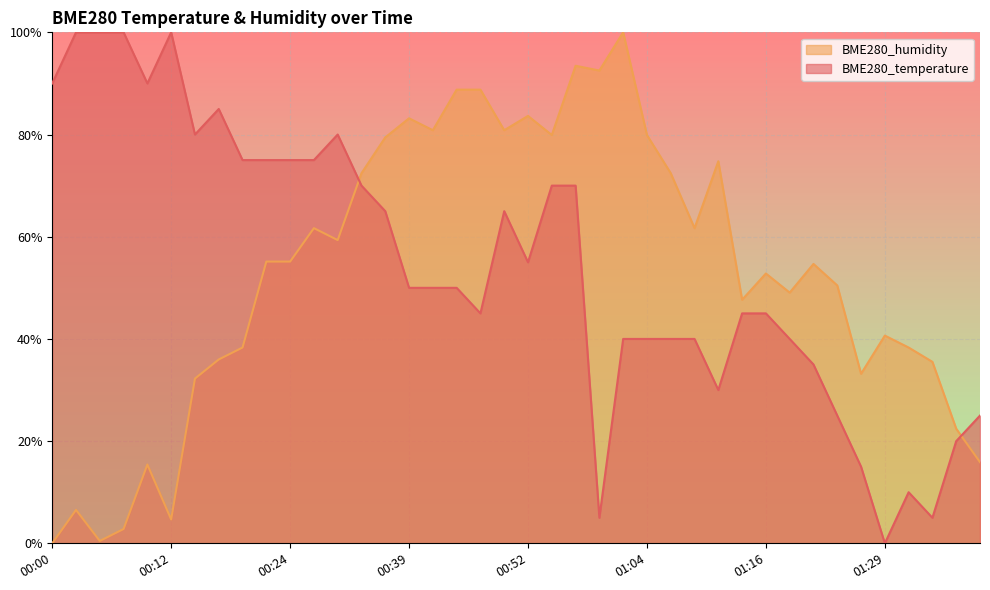

Rank the series at 00:12 from lowest to highest value.

BME280_humidity, BME280_temperature